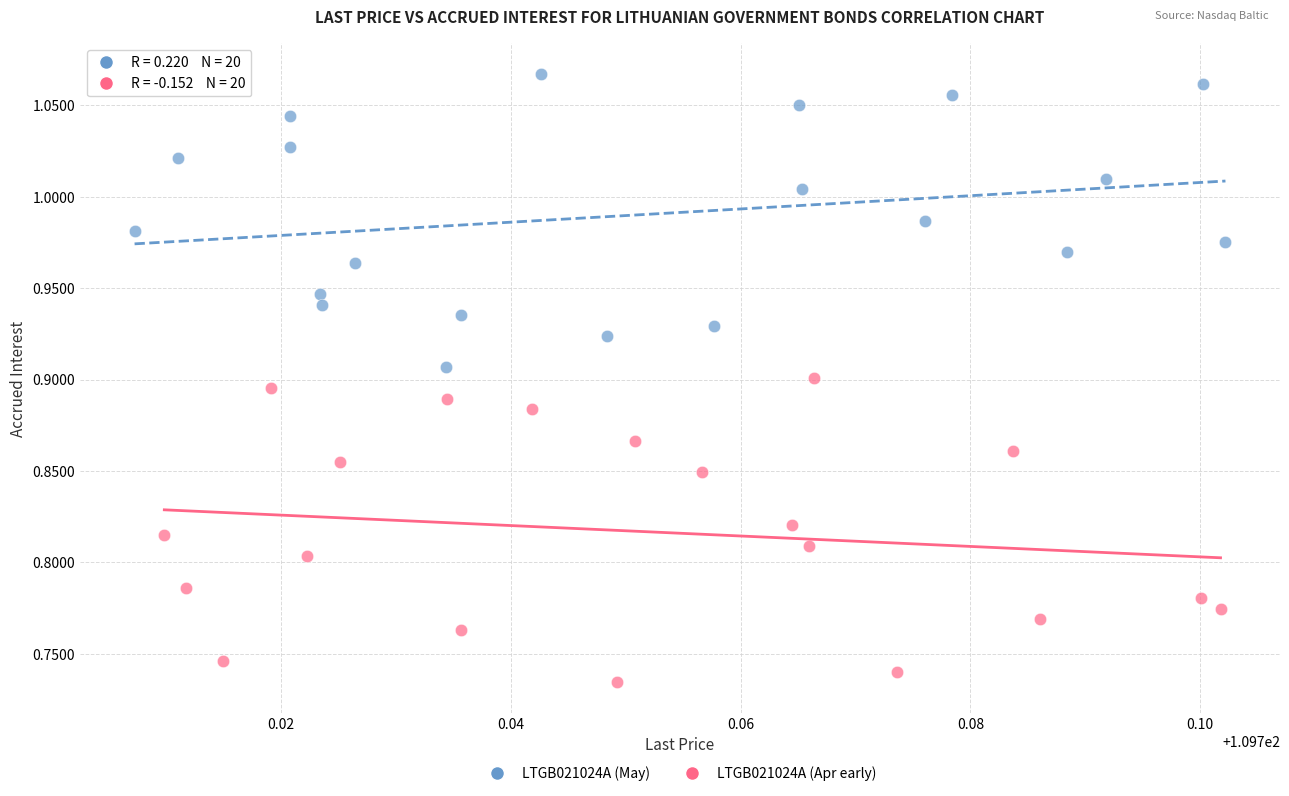

What are all the series names shown in the legend?

LTGB021024A (May), LTGB021024A (Apr early)